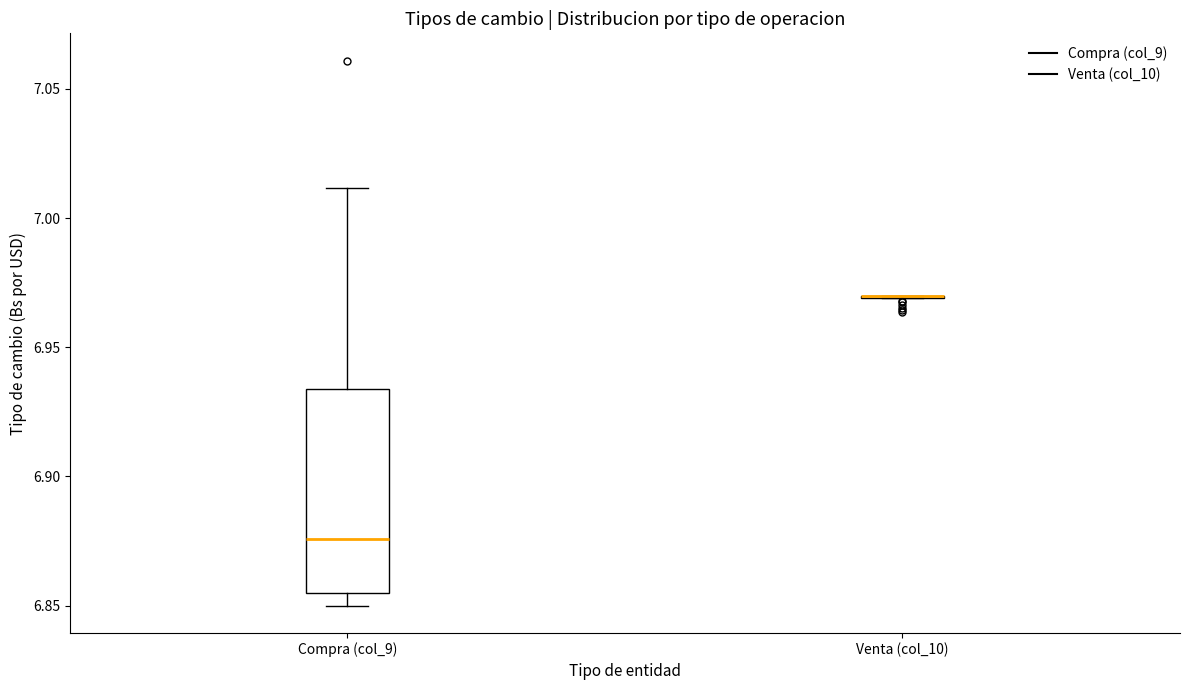

Reading left to right, transcribe this box plot: for each box, give where its median line is, the range the box spans, and where its two whiskers end, as read against the y-axis. The values are not printed on the chart, so give them approximately, as read against the axis.

Compra (col_9): median 6.875, box 6.855 to 6.935, whiskers 6.850 to 7.010
Venta (col_10): box collapsed to a line at 6.970, whiskers 6.970 to 6.970